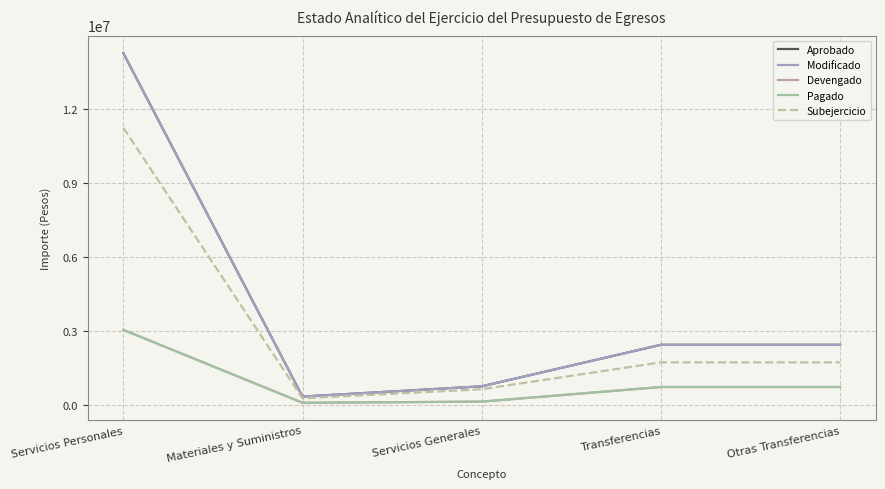

List the labels in order of Devengado value, smallest first.

Materiales y Suministros, Servicios Generales, Transferencias, Otras Transferencias, Servicios Personales